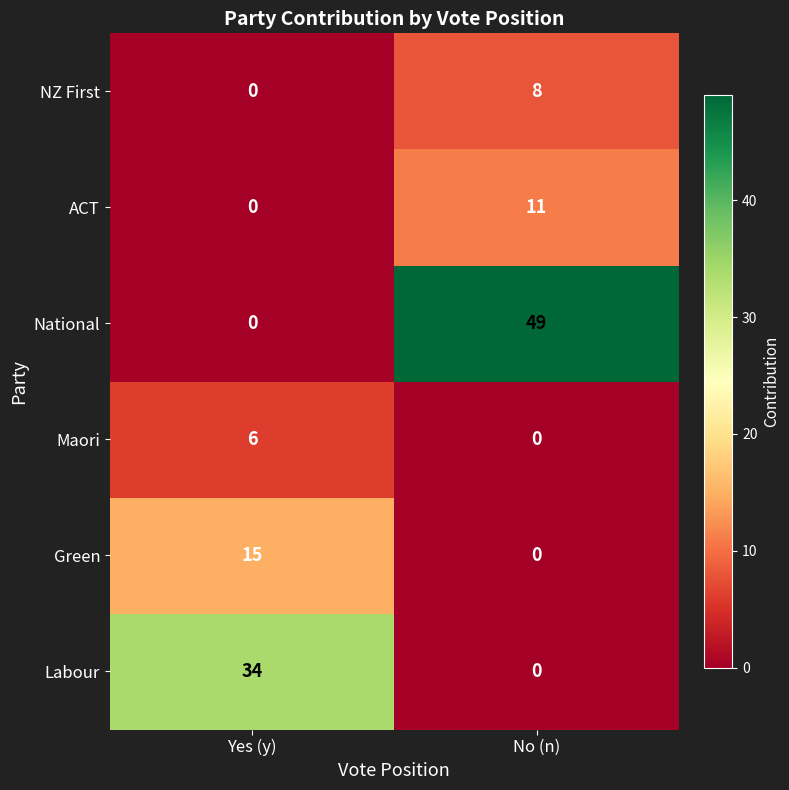

What is the average value of the Green series?

8